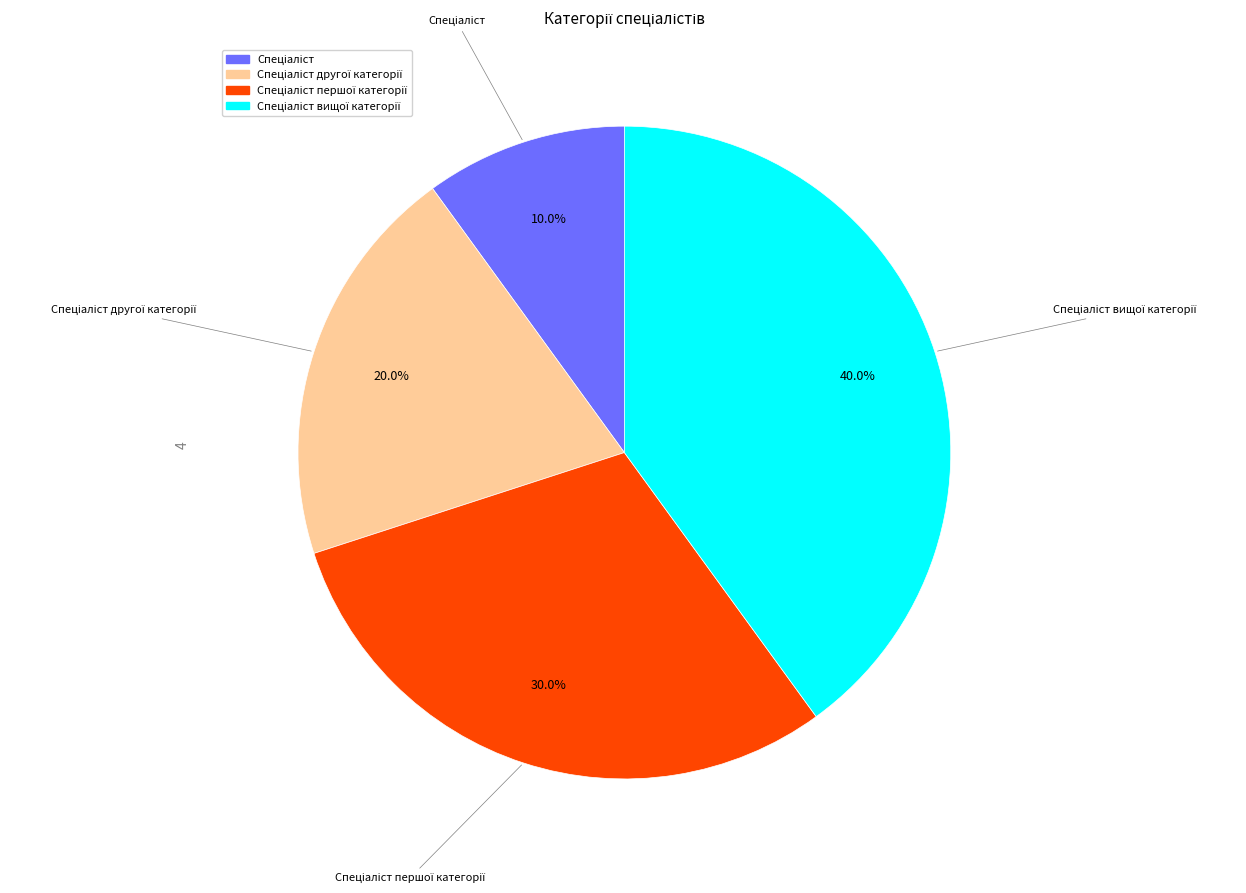

Does any single category account for the majority?

No